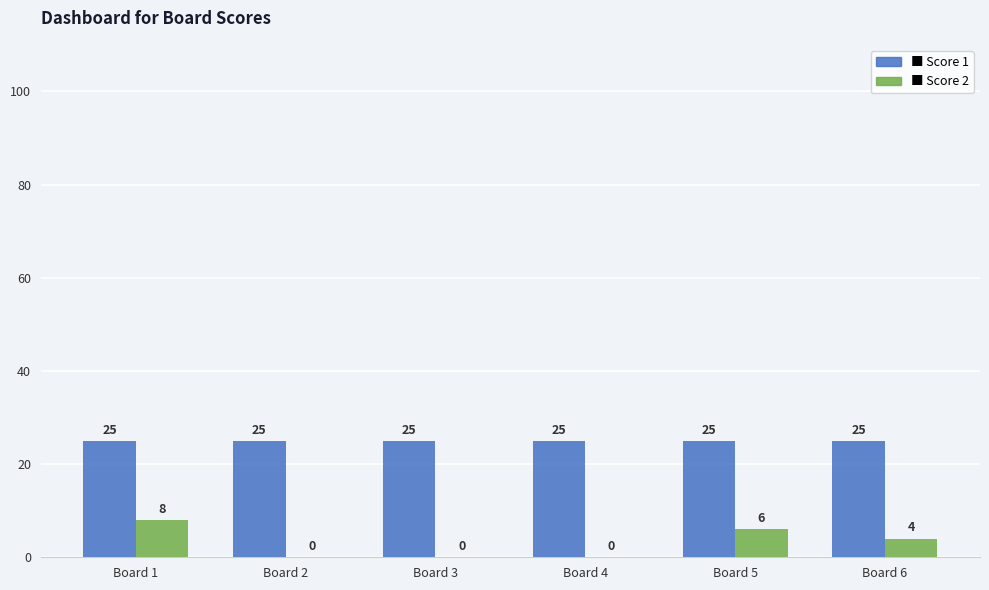

What is the maximum value shown in the chart?

25